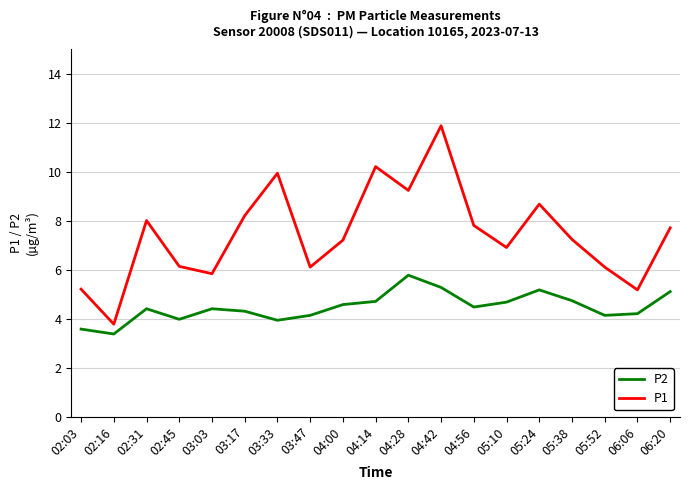

True or false: P2 and P1 cross at least once.

False